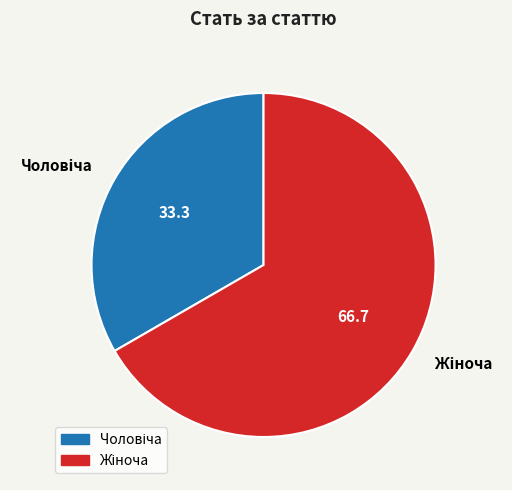

Is there any slice that represents more than half of the pie?

Yes